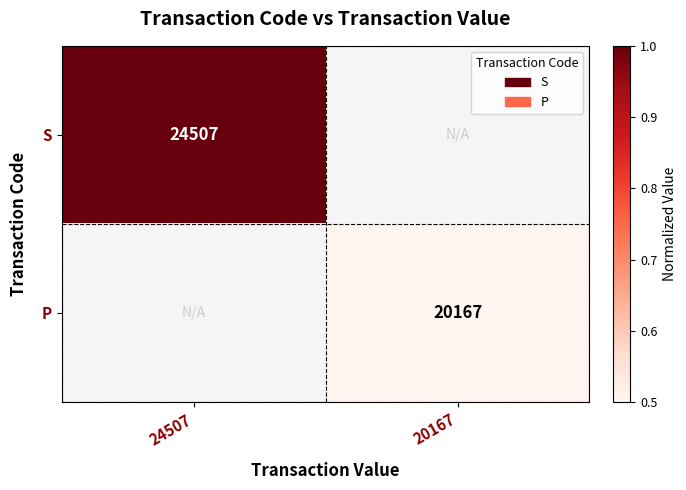

Is it true that P equals 20167 at 20167?

True